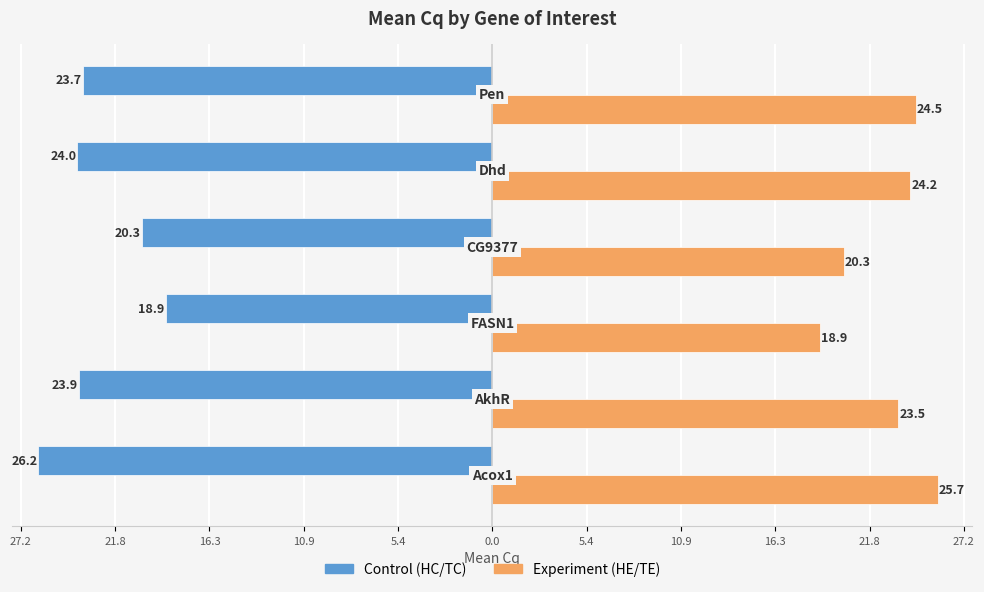

What is the difference between the second highest and second lowest values in the Control (HC/TC) series?

3.7